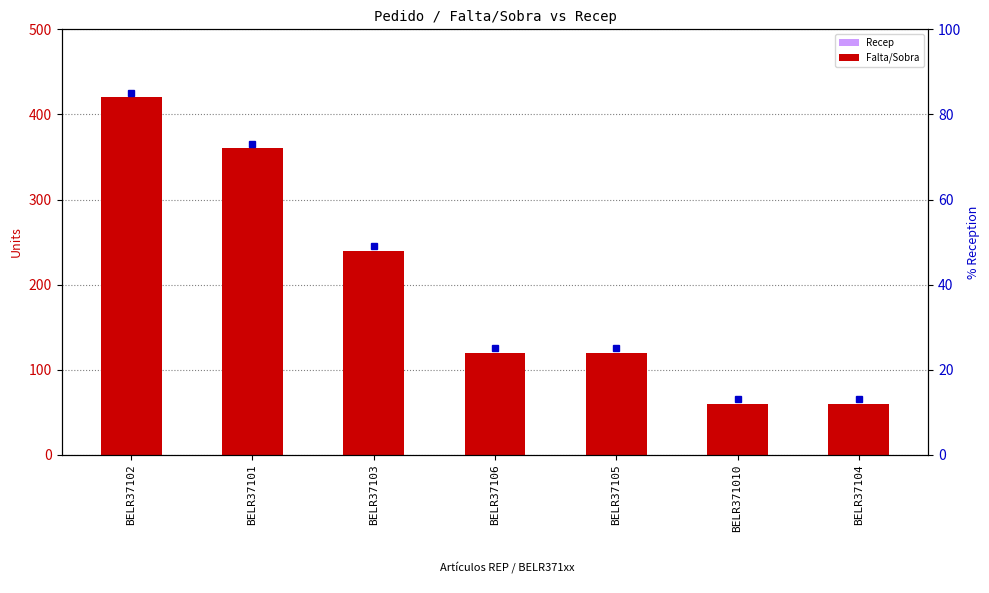

How many bars are there in each group?

2